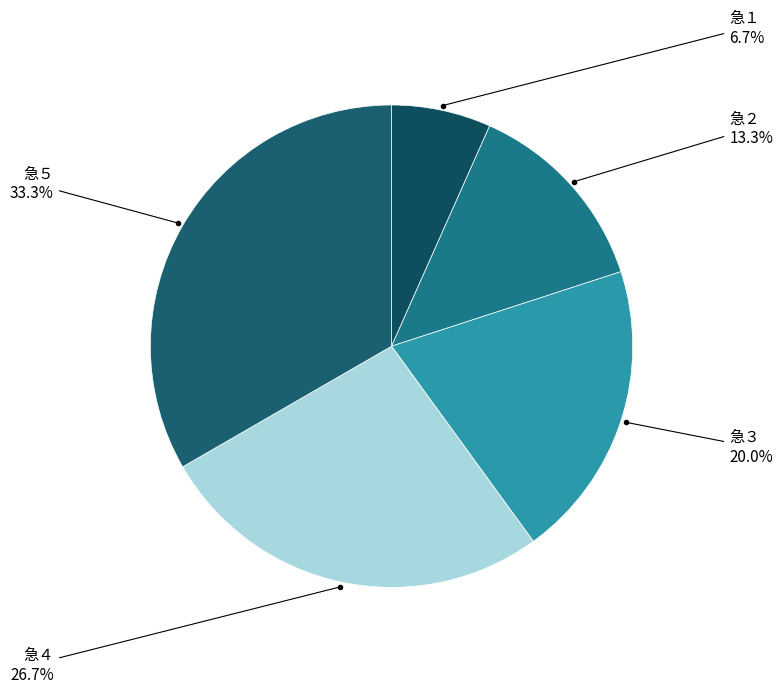

Is it true that 急２ is 13% of the pie?

True